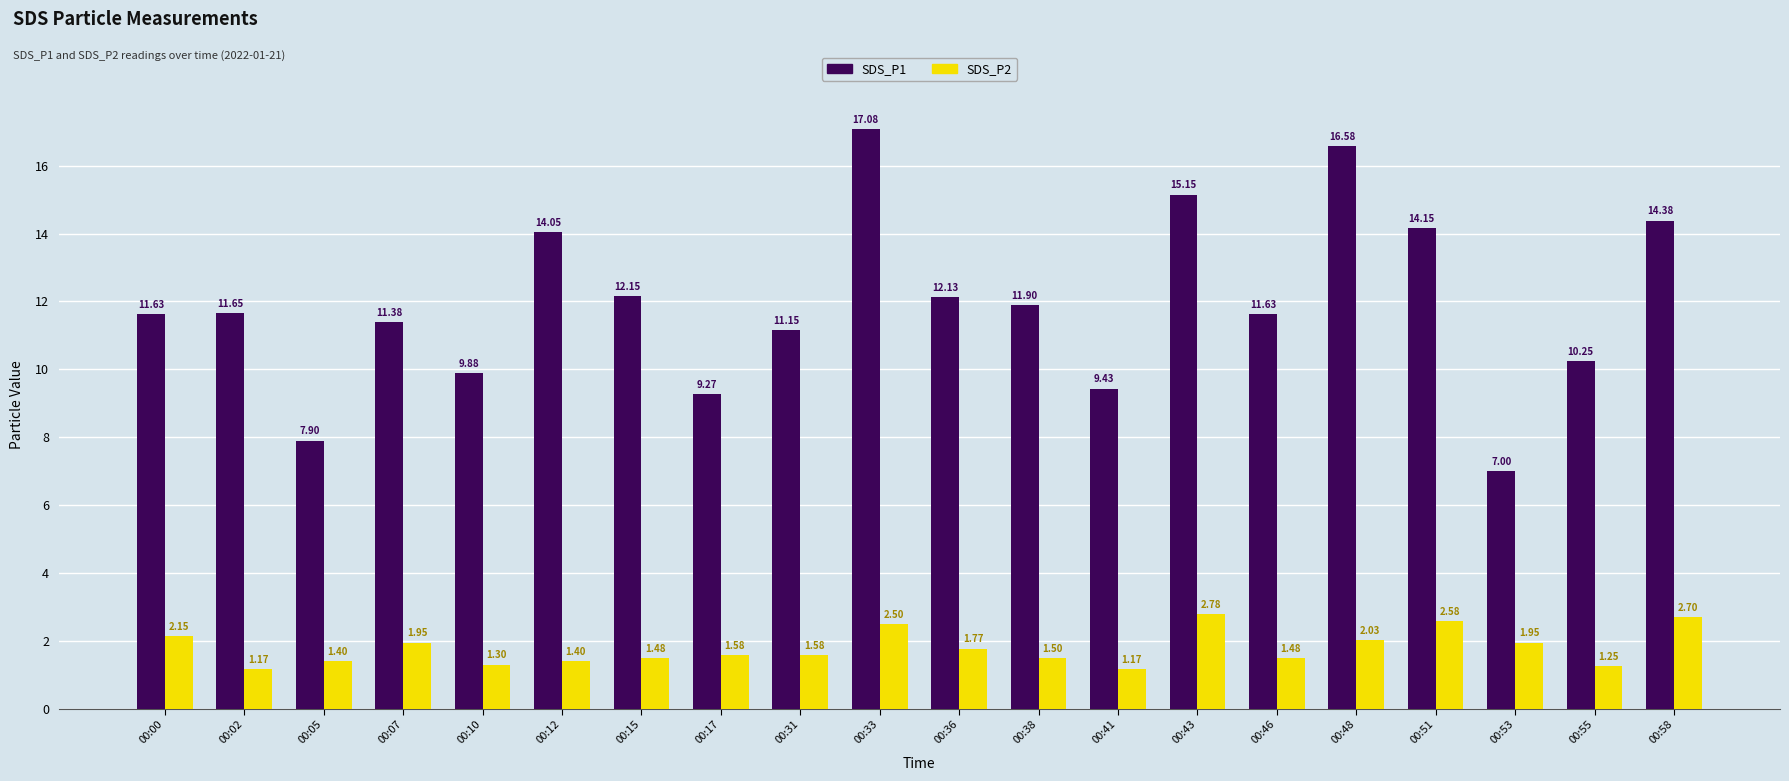

At 00:58, list the series in order from smallest to largest.

SDS_P2, SDS_P1